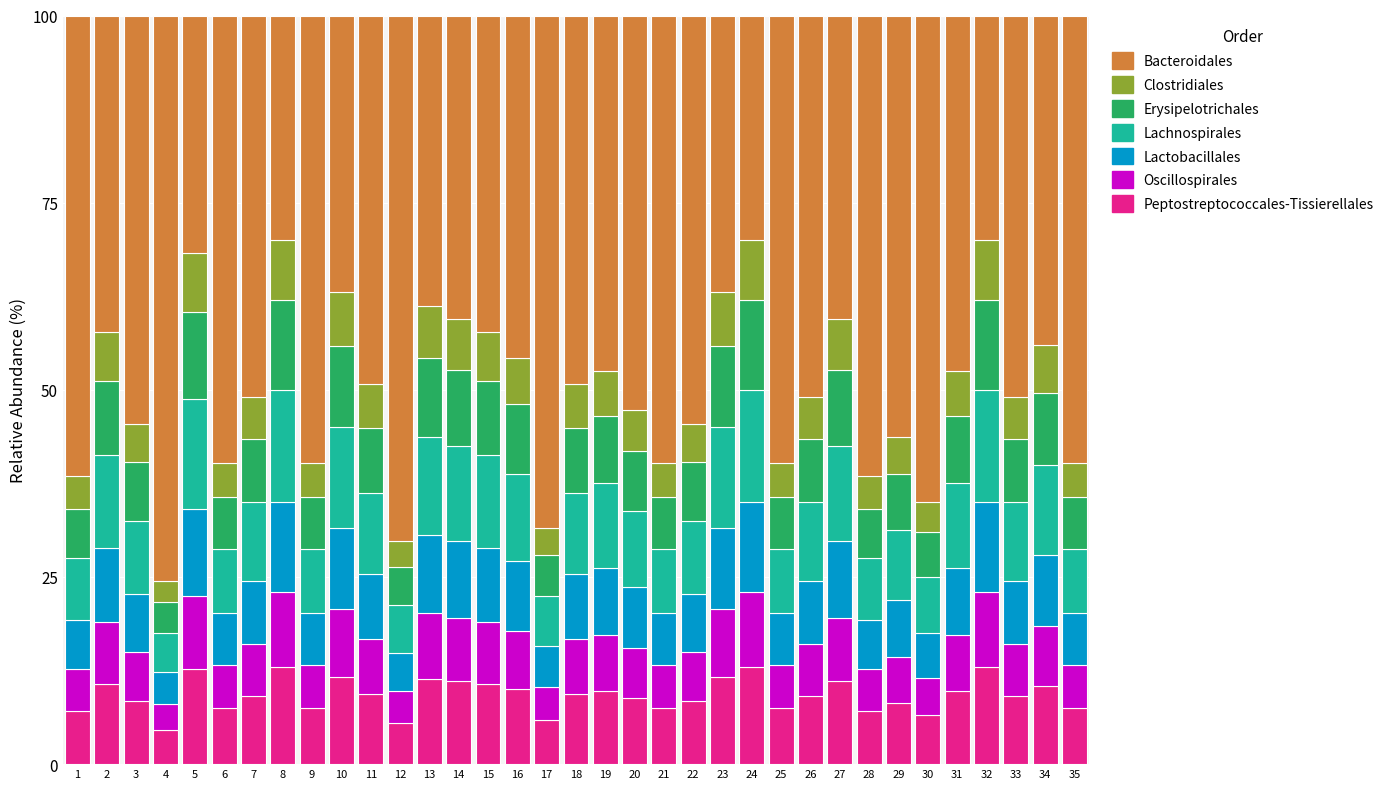

What is the highest value of the Peptostreptococcales-Tissierellales series?

13.0